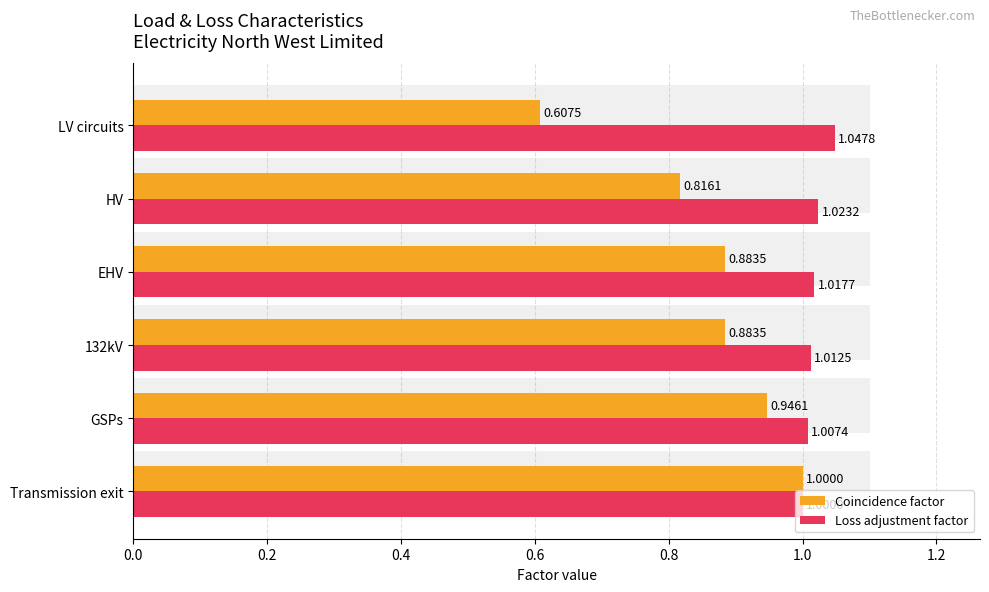

What is the sum of all Loss adjustment factor values?

6.1